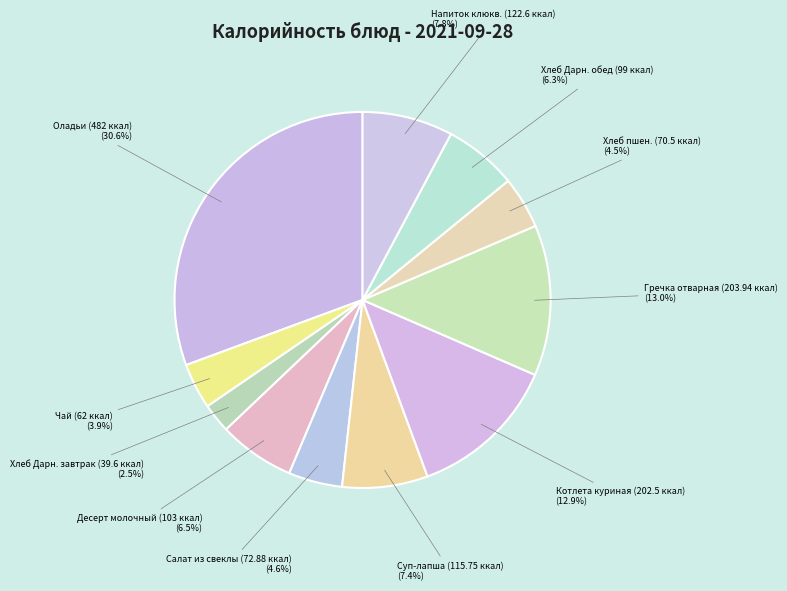

What is the ratio of the value at Котлета куриная (202.5 ккал) (12.9%) to the value at Салат из свеклы (72.88 ккал) (4.6%)?

2.8